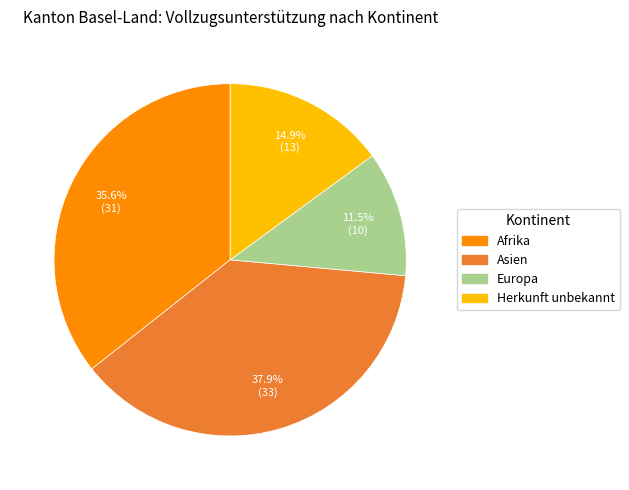

To the nearest percent, what is the difference between the largest and smallest slice percentages?

26%